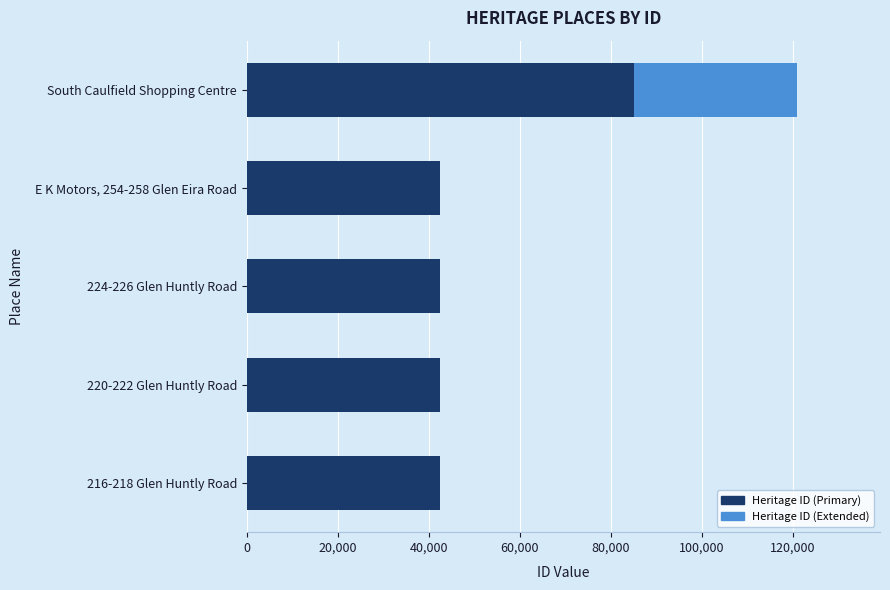

The value of Heritage ID (Primary) at 224-226 Glen Huntly Road is 42424. True or false?

True